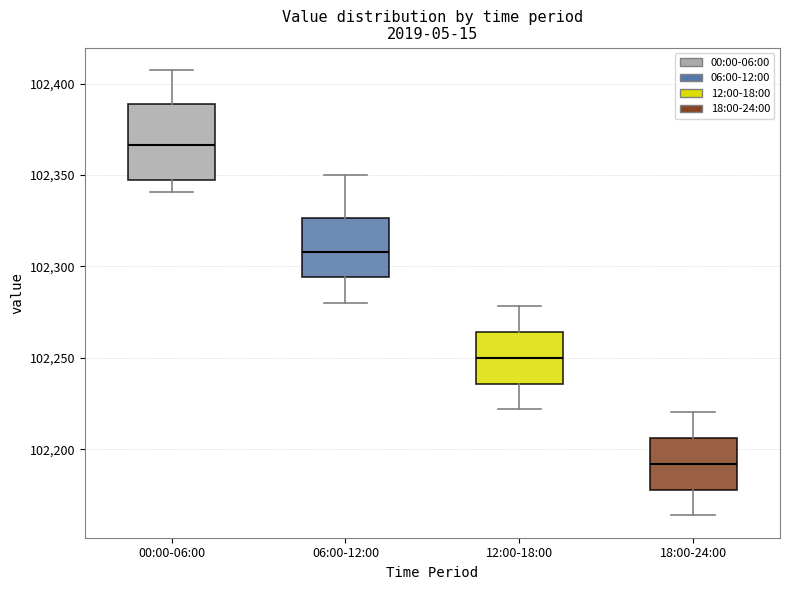

Comparing the boxes themselves (not the whiskers), which one is the tallest?

00:00-06:00